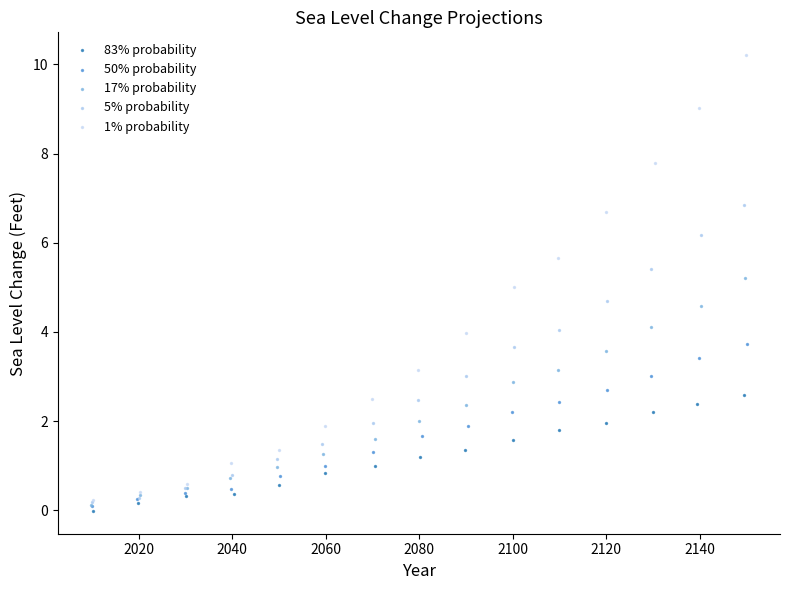

Which series has the widest spread of Y values?

1% probability